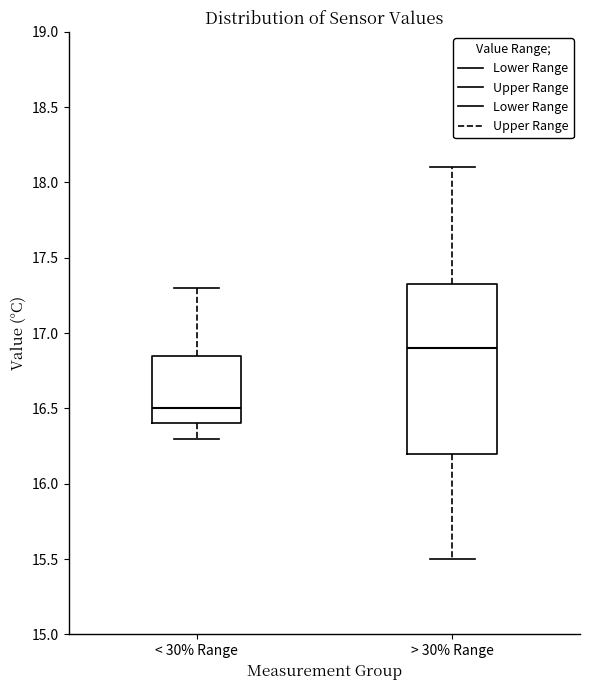

Reading left to right, transcribe this box plot: for each box, give where its median line is, the range the box spans, and where its two whiskers end, as read against the y-axis. The values are not printed on the chart, so give them approximately, as read against the axis.

< 30% Range: median 16.50, box 16.40 to 16.85, whiskers 16.30 to 17.30
> 30% Range: median 16.90, box 16.20 to 17.35, whiskers 15.50 to 18.10